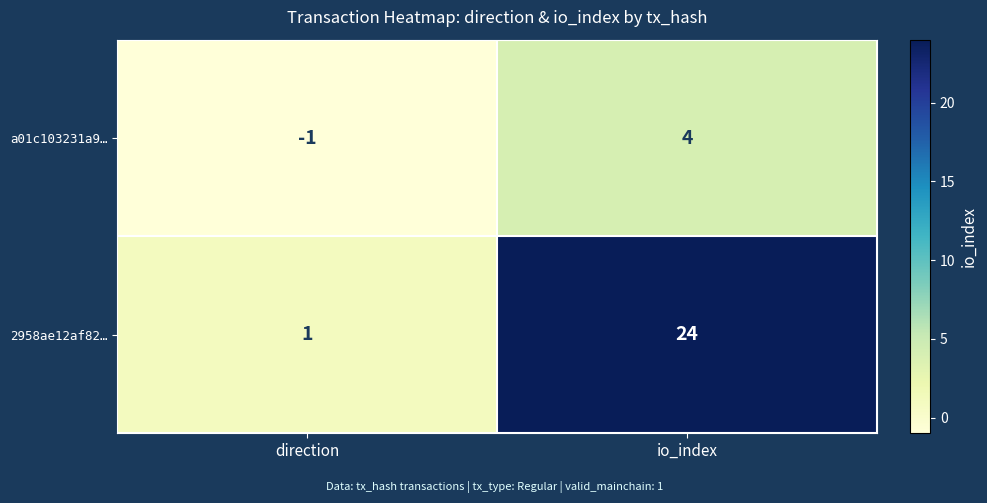

Rank the series by their maximum value, from lowest to highest.

a01c103231a9…, 2958ae12af82…